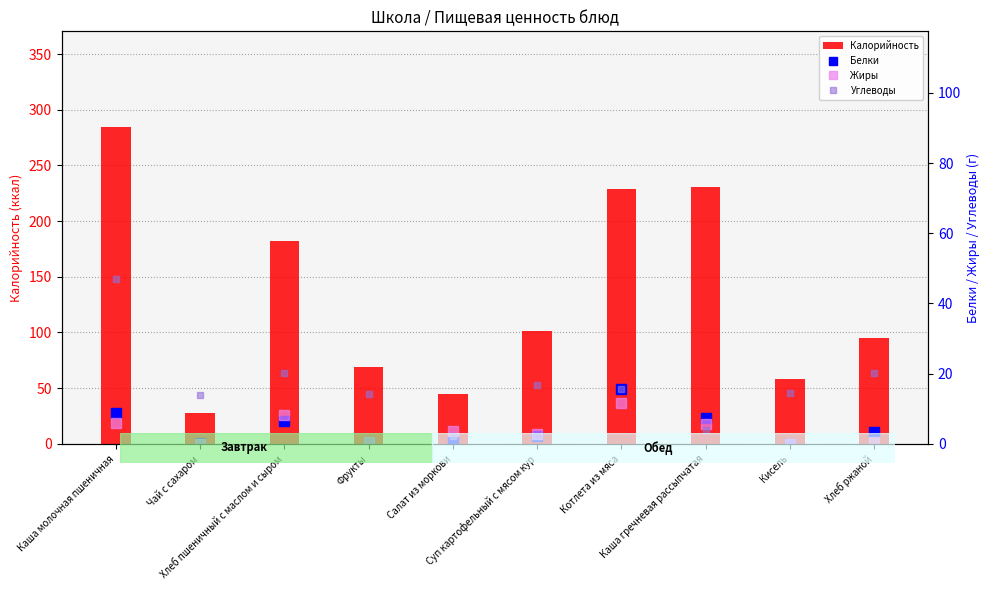

What is the label of the 3rd bar from the left?

Хлеб пшеничный с маслом и сыром